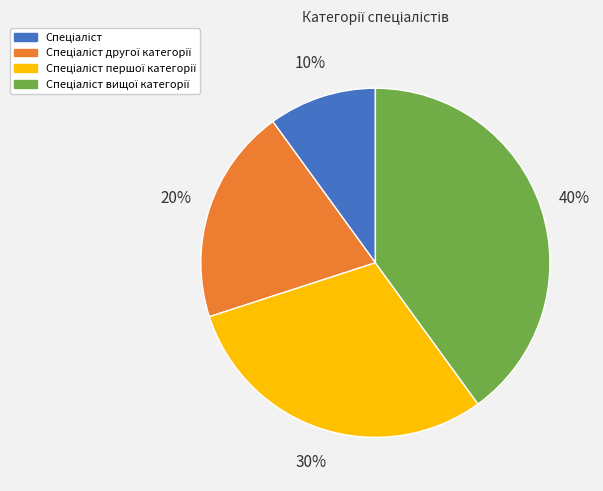

To the nearest percent, what is the average slice percentage?

25%